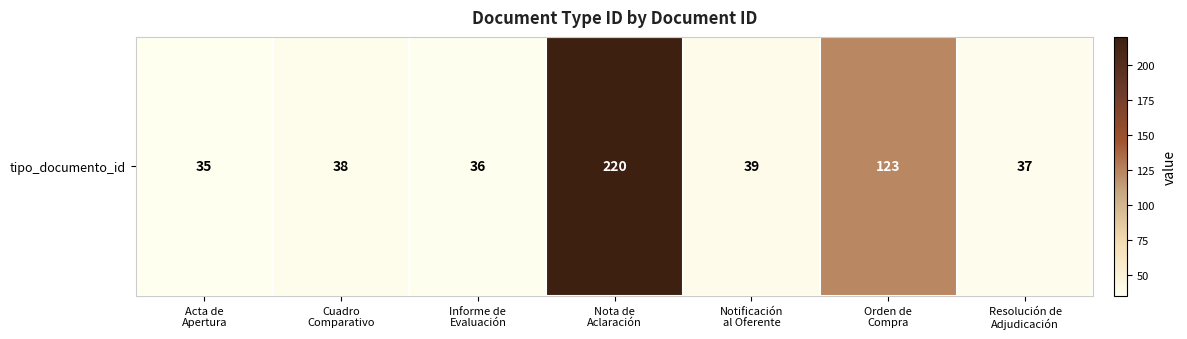

How many categories are shown in the chart?

7